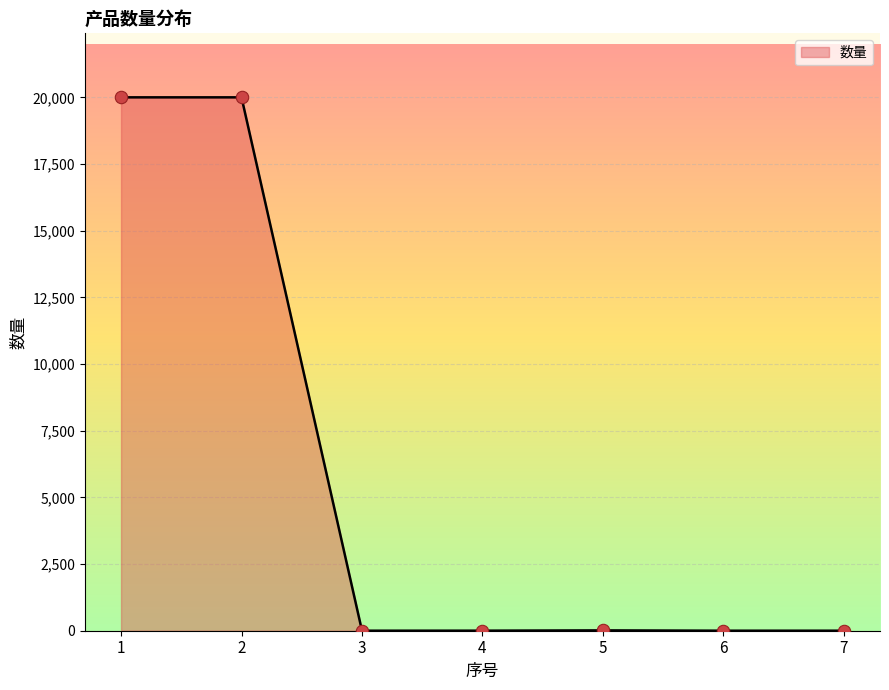

What is the average value?

5717